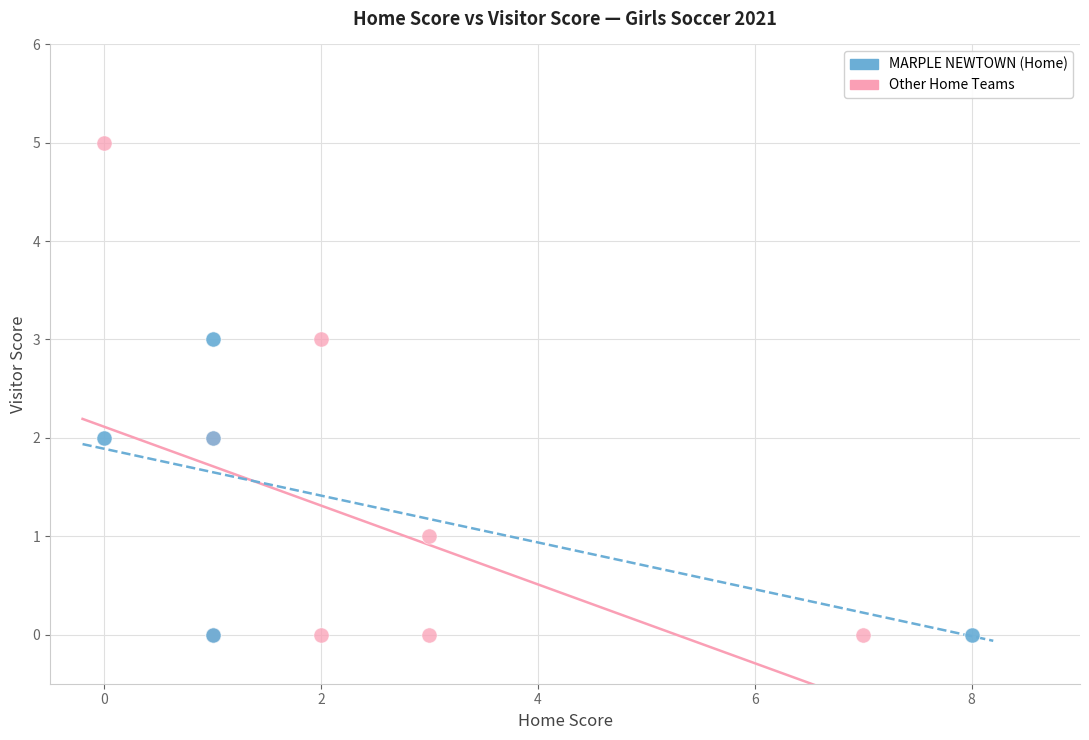

Which series contains the highest Y value?

Other Home Teams